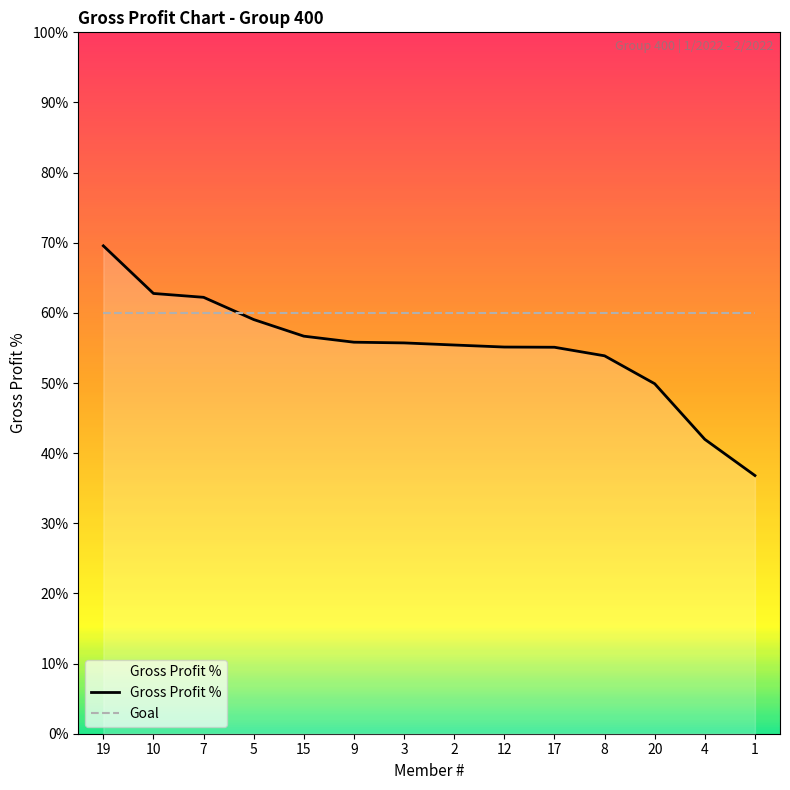

True or false: the data shows 0.8 at 3.

False